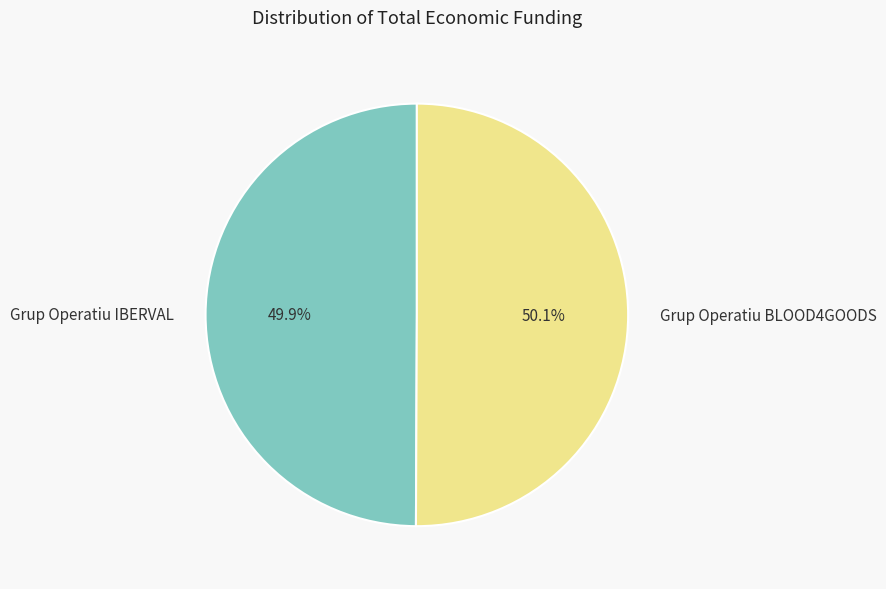

To the nearest percent, what portion does Grup Operatiu IBERVAL represent?

50%